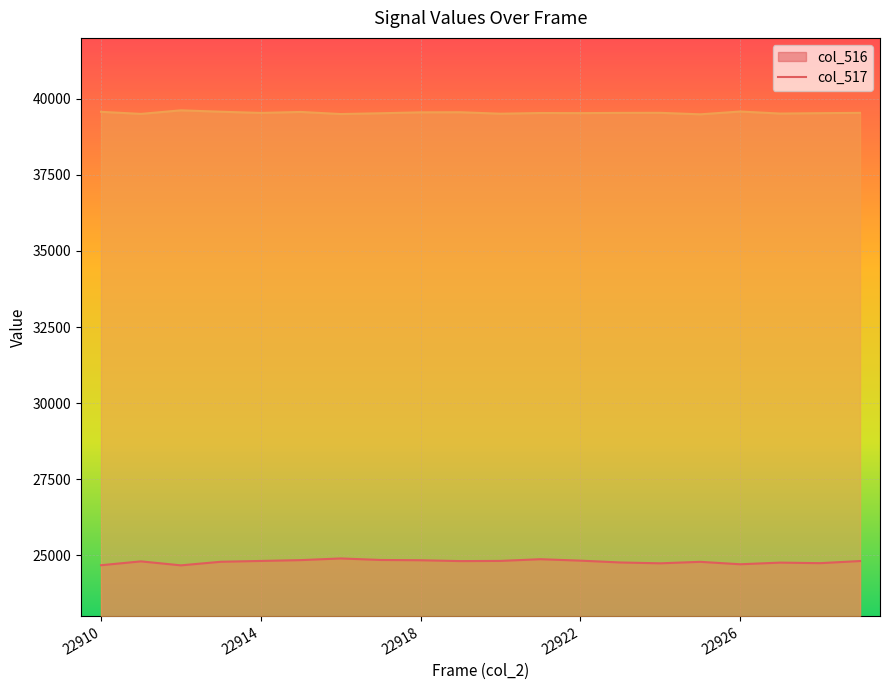

What is the sum of all col_516 values?

495823